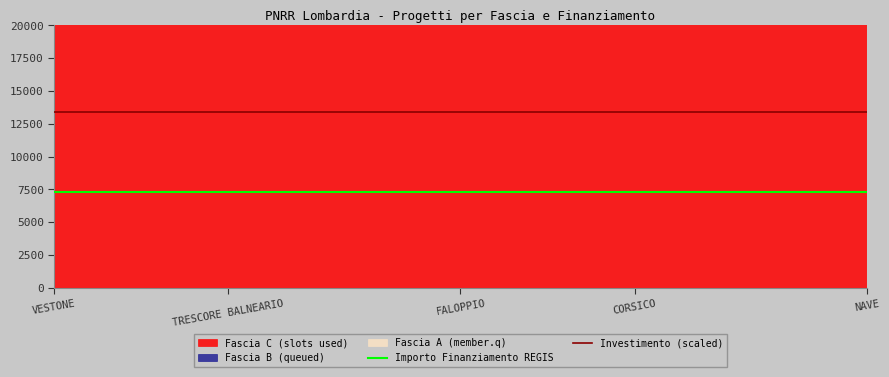

Is it true that Importo Finanziamento REGIS equals 10740 at NAVE?

False